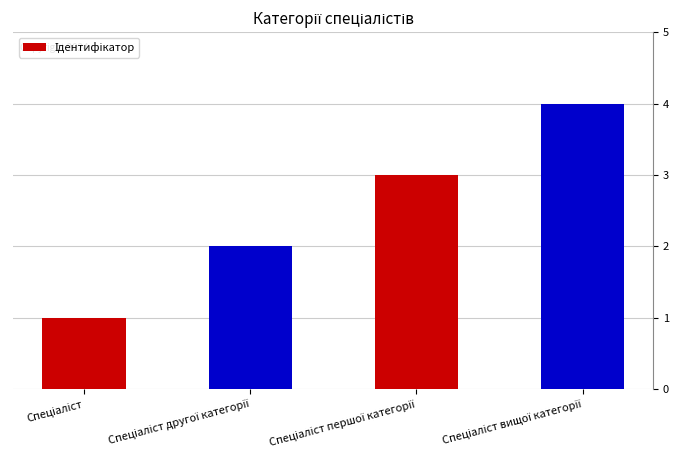

What is the sum of all values?

10